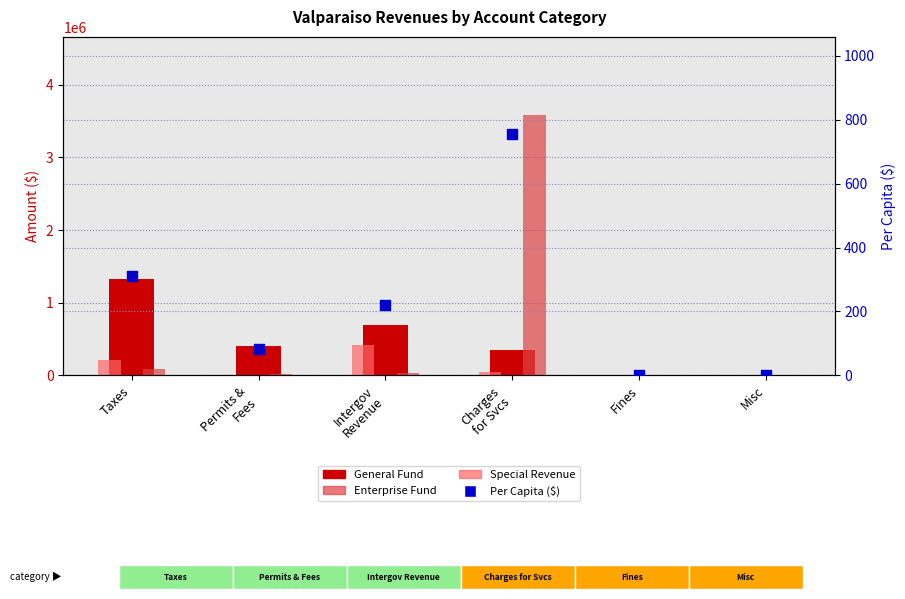

Which series has the largest total across all categories?

Enterprise Fund